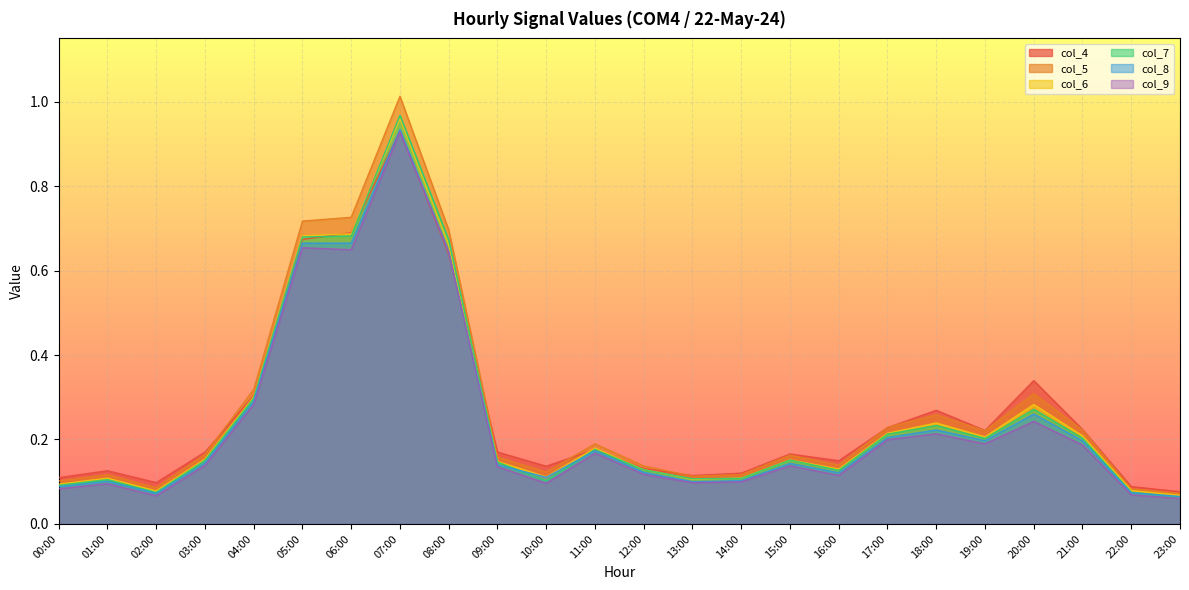

Which category has the lowest value in the col_6 series?

23:00